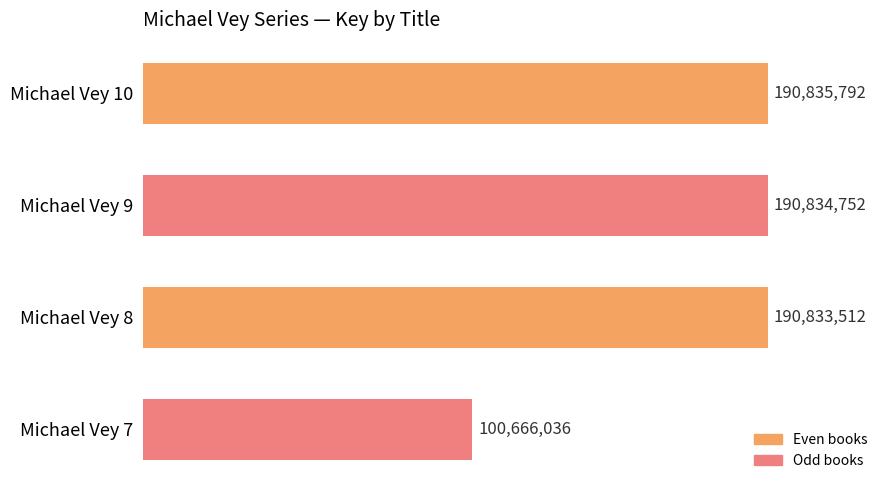

What is the value of the 4th bar from the top?

100666036